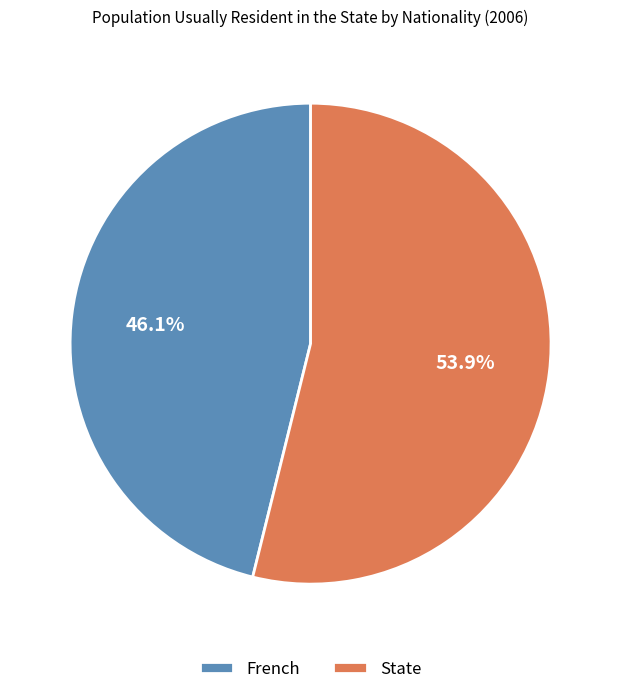

Is there any slice that represents more than half of the pie?

Yes